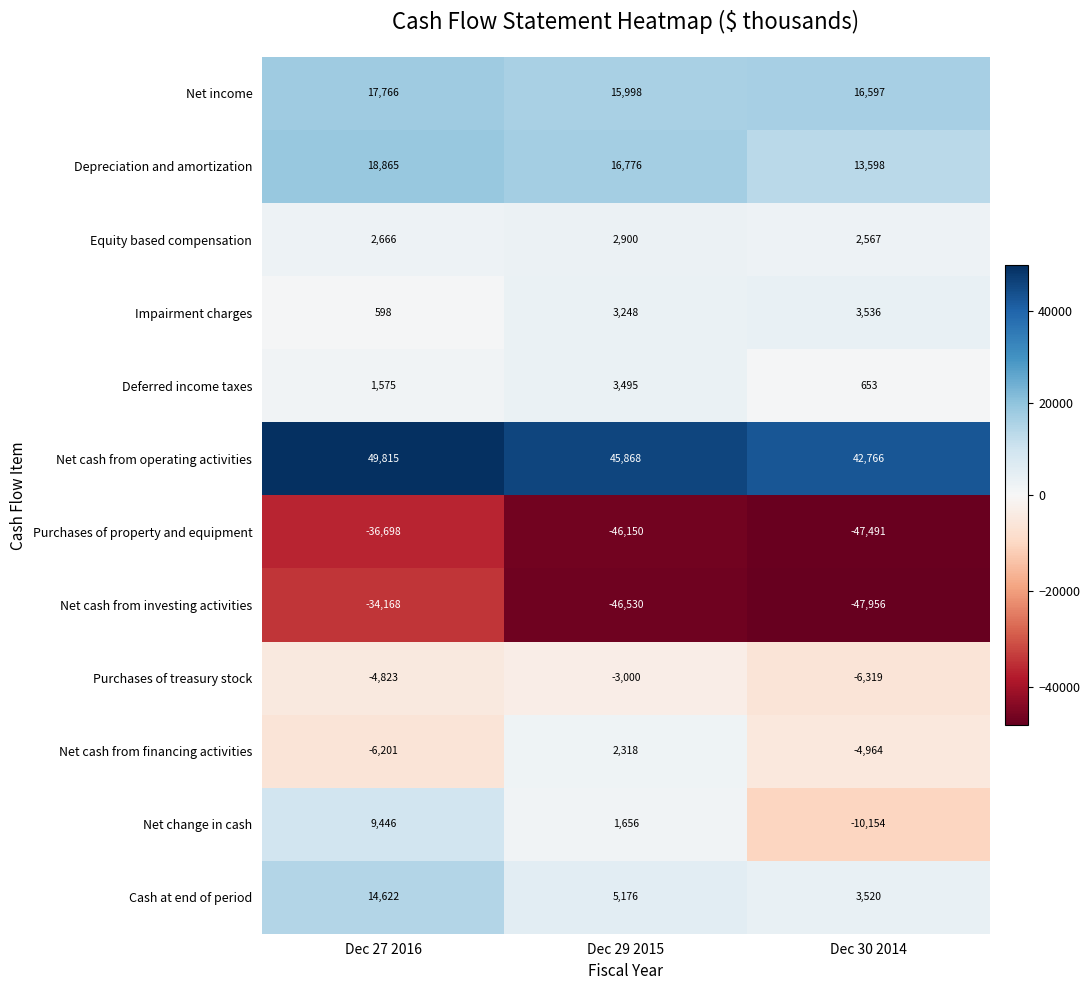

What is the difference between the highest and lowest values at Dec 27 2016?

86513